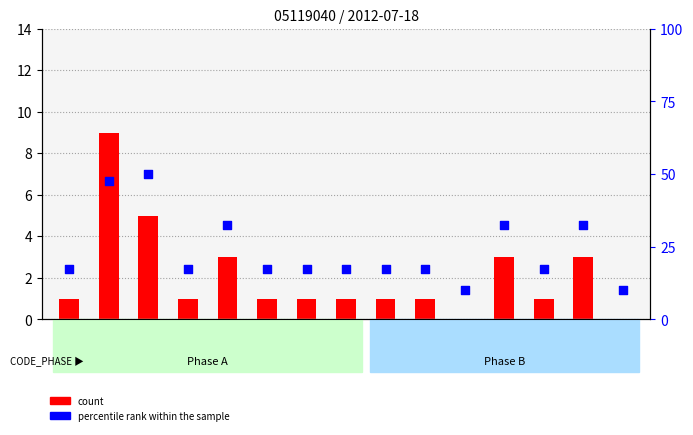

At how many categories does at least one series exceed 38?

2